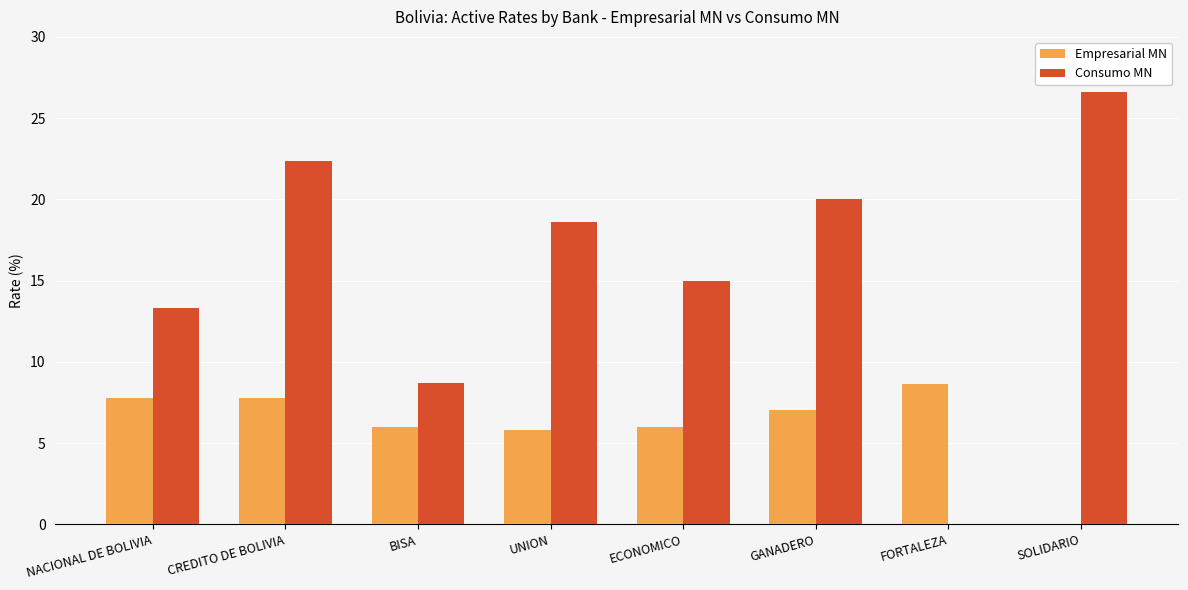

What is the difference between the Empresarial MN values at ECONOMICO and NACIONAL DE BOLIVIA?

1.8